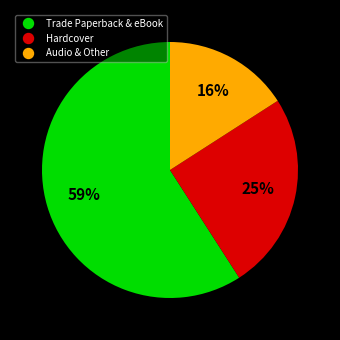

To the nearest percent, what is the difference between the largest and smallest slice percentages?

43%